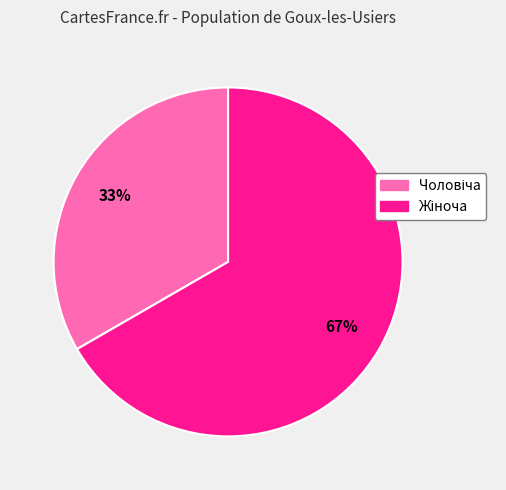

Count the number of slices in the pie.

2